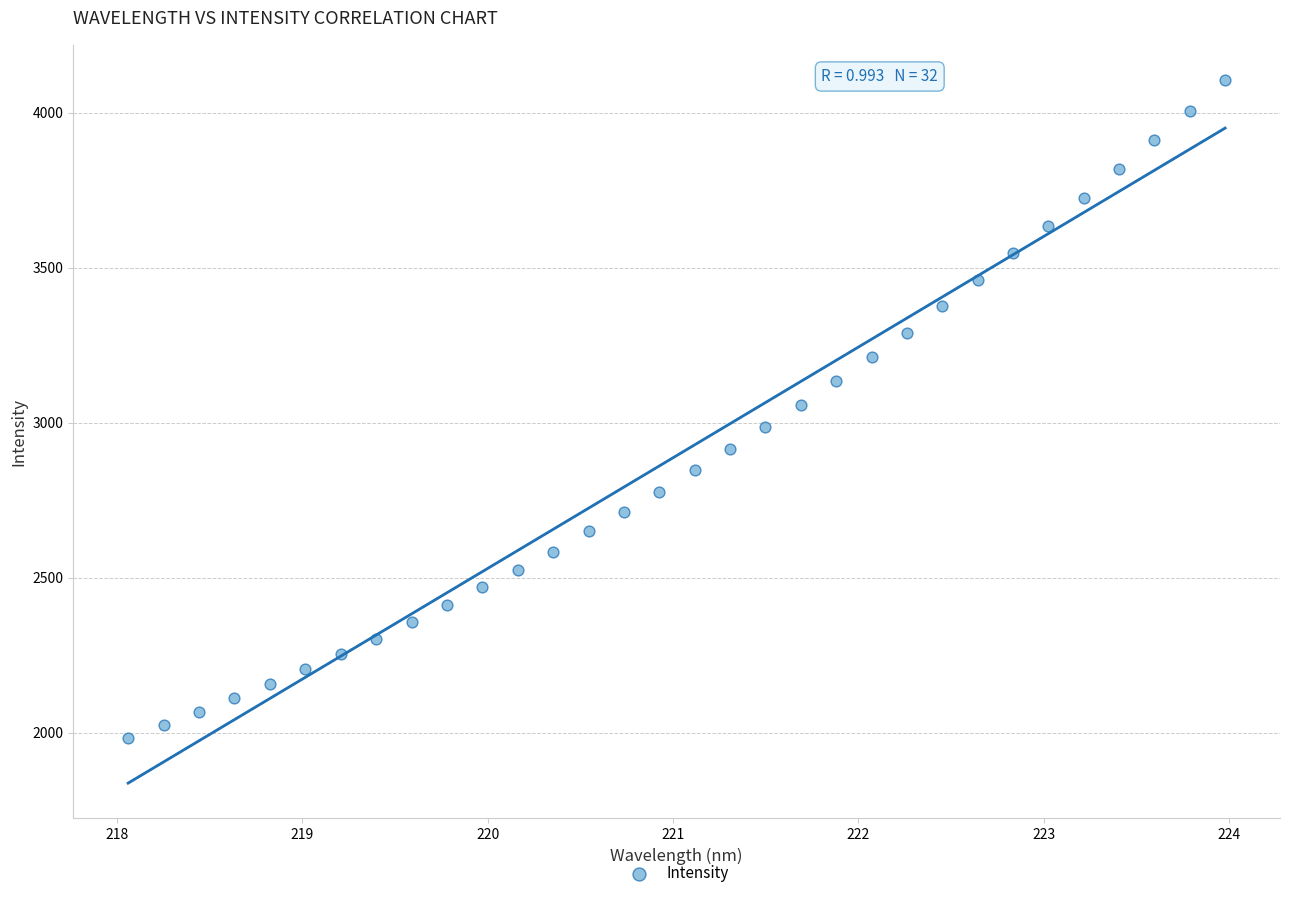

What is the range of Y values (max minus min)?

2123.4